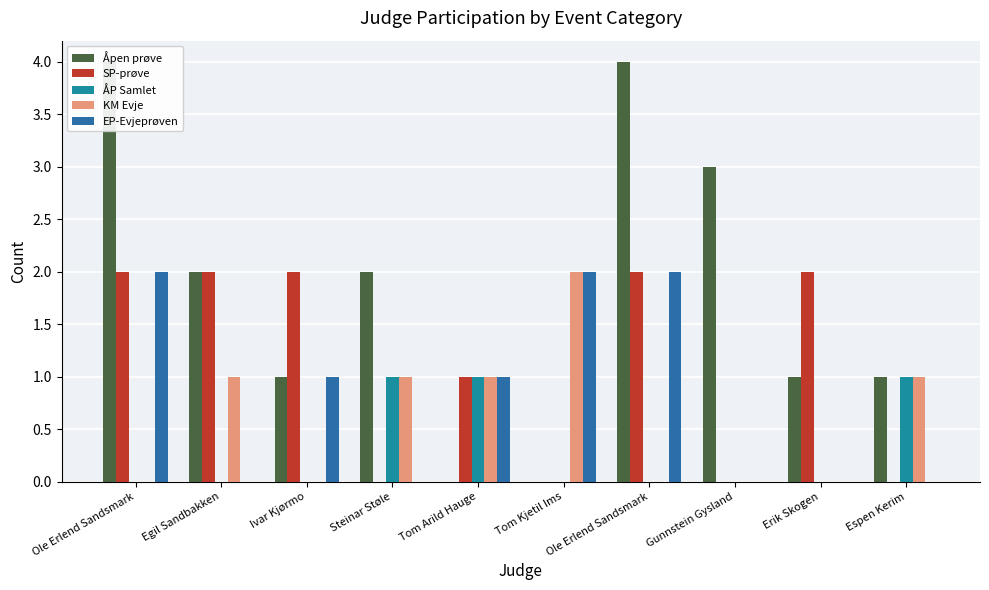

Does the chart contain stacked bars?

No